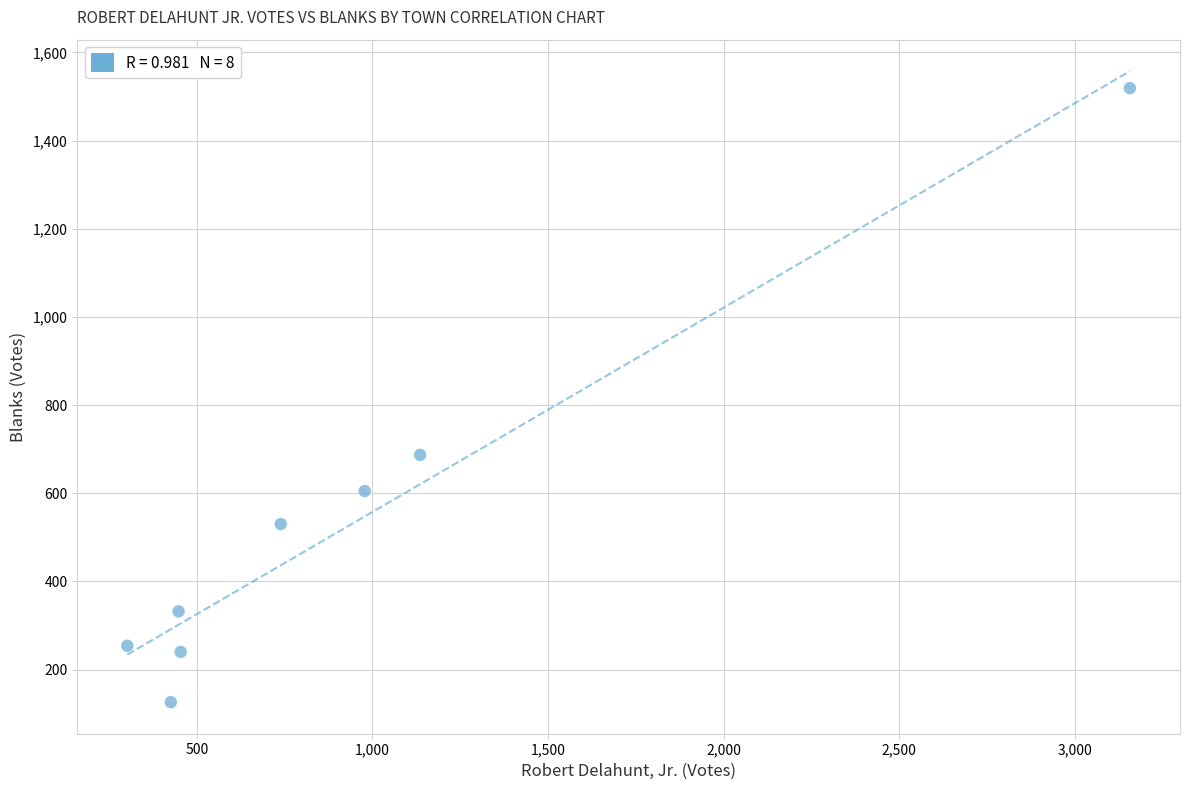

What Y value in the scatter plot is closest to 822?

687